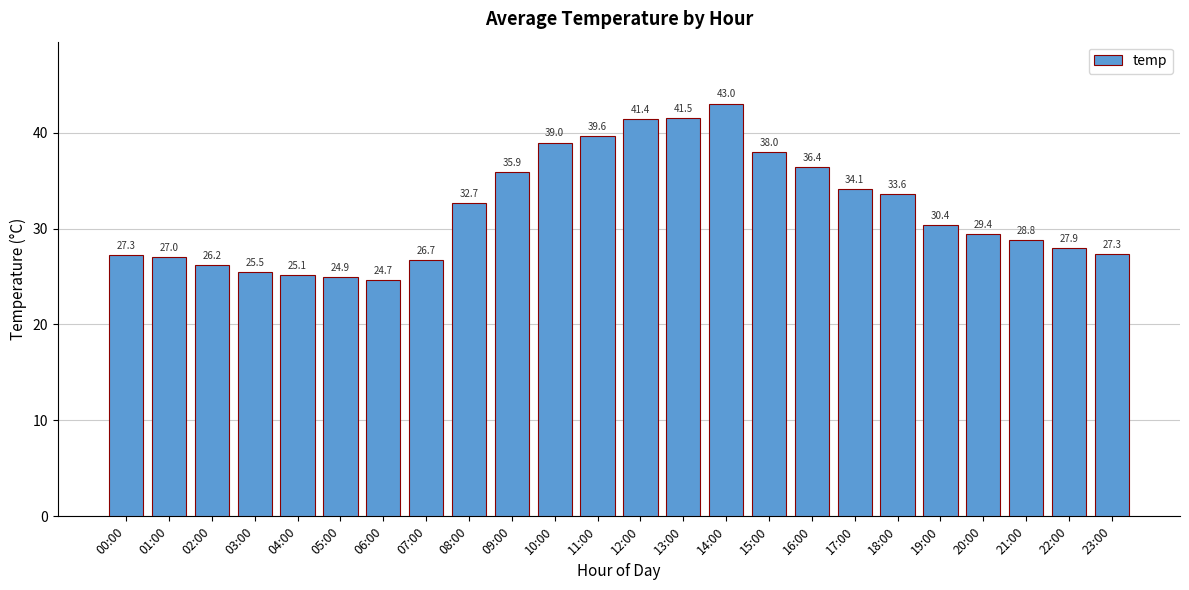

Is it true that the value at 13:00 is 55.8?

False